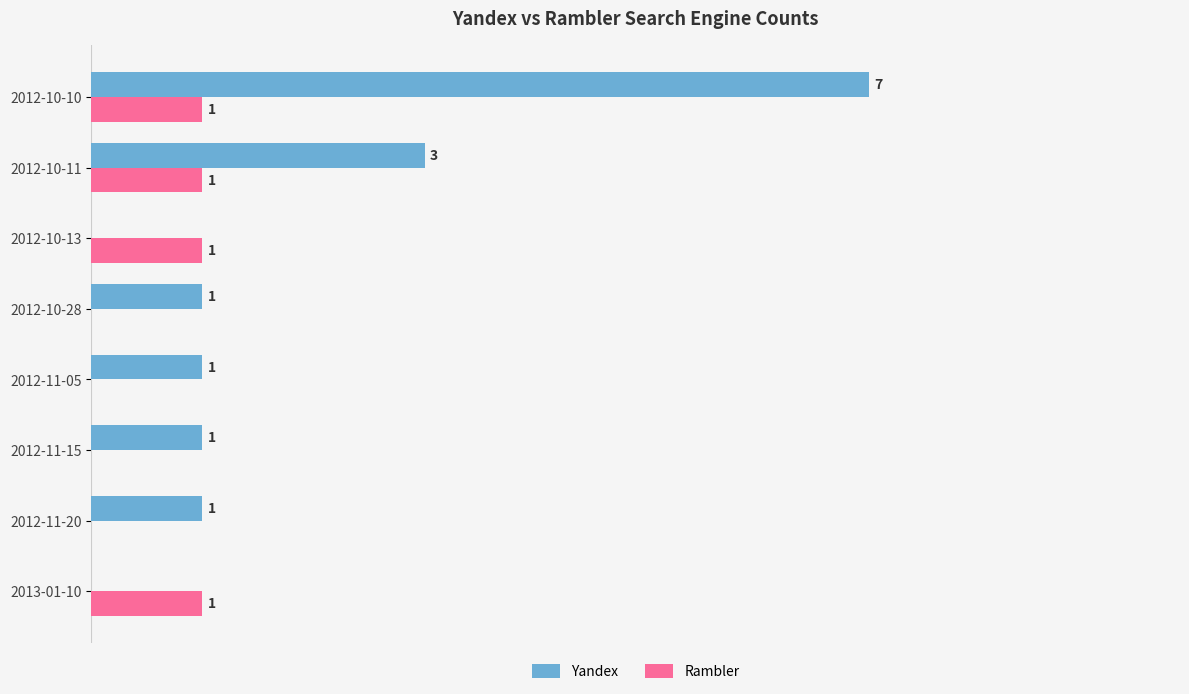

Where is Yandex nearest to the value 3?

2012-10-11